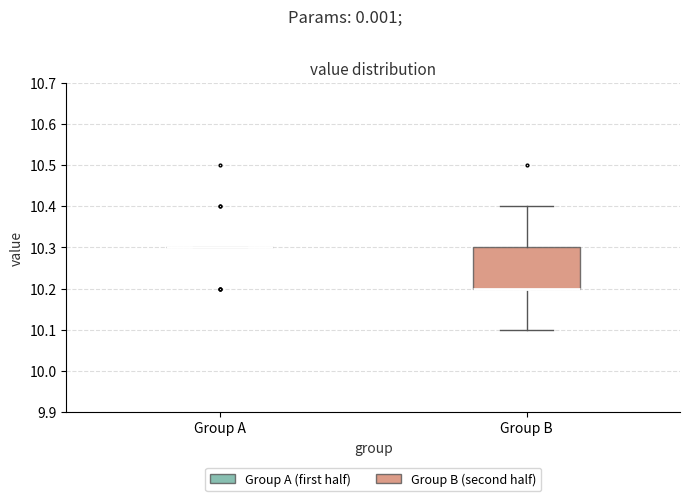

Reading left to right, read every box against the y-axis: the position of its median line, the range the box covers, and the ends of its whiskers. The values are not printed on the chart, so give them approximately, as read against the axis.

Group A: box collapsed to a line at 10.3, whiskers 10.3 to 10.3
Group B: median 10.2 (drawn on the box's lower edge), box 10.2 to 10.3, whiskers 10.1 to 10.4